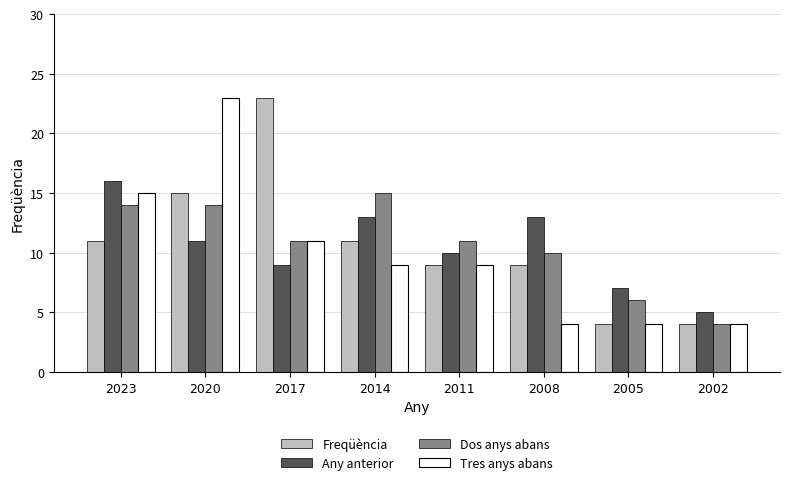

At which label does Dos anys abans reach its minimum?

2002